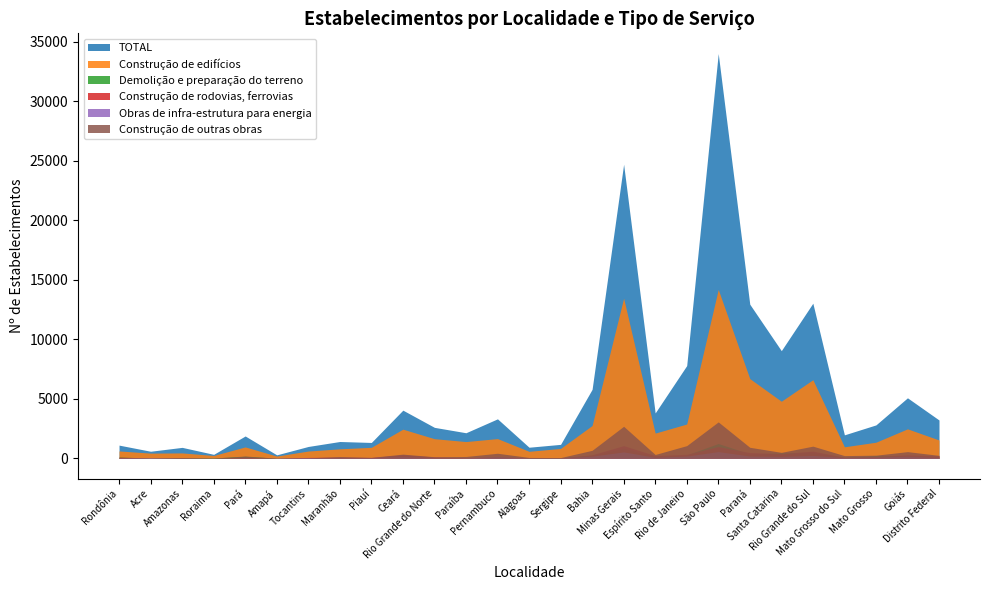

In Construção de outras obras, how many points are higher than both neighbors (excluding endpoints)?

9